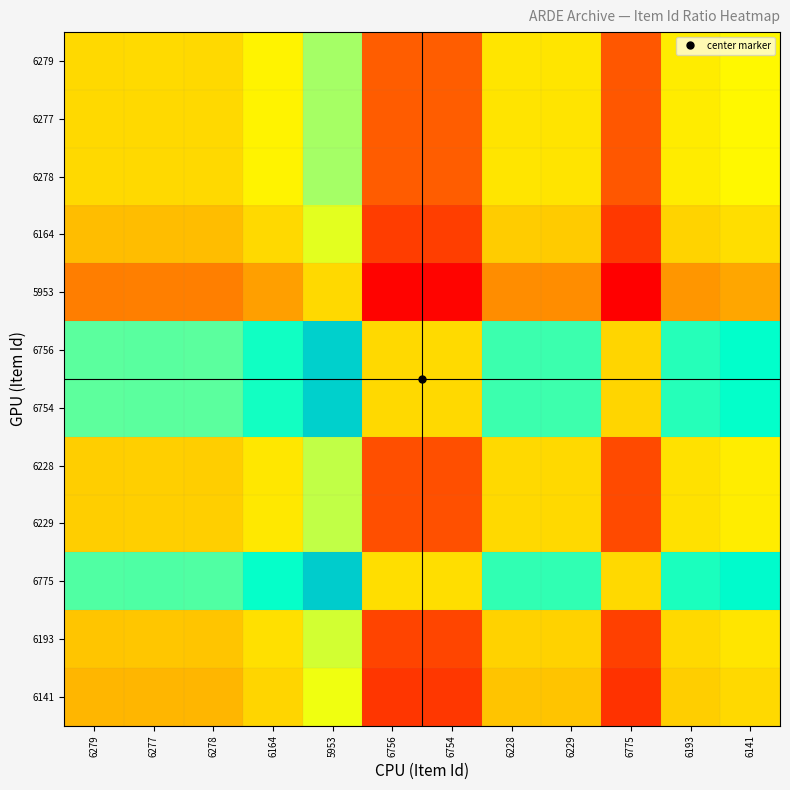

Which category has the lowest value across all series?

6775